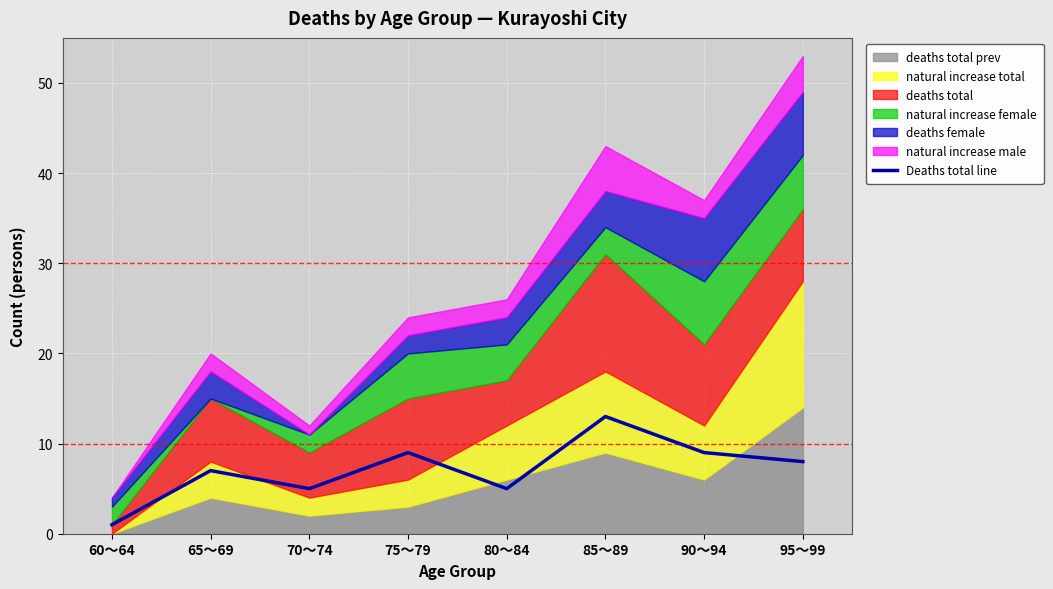

True or false: there are more than 1 points higher than both neighbors.

True